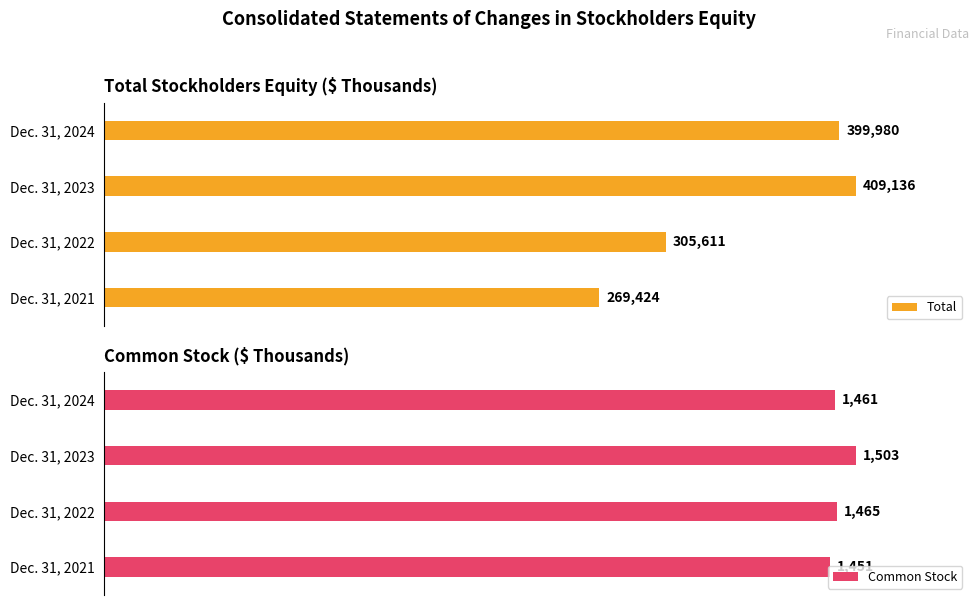

What is the difference between the second highest and minimum values in the Total series?

130556